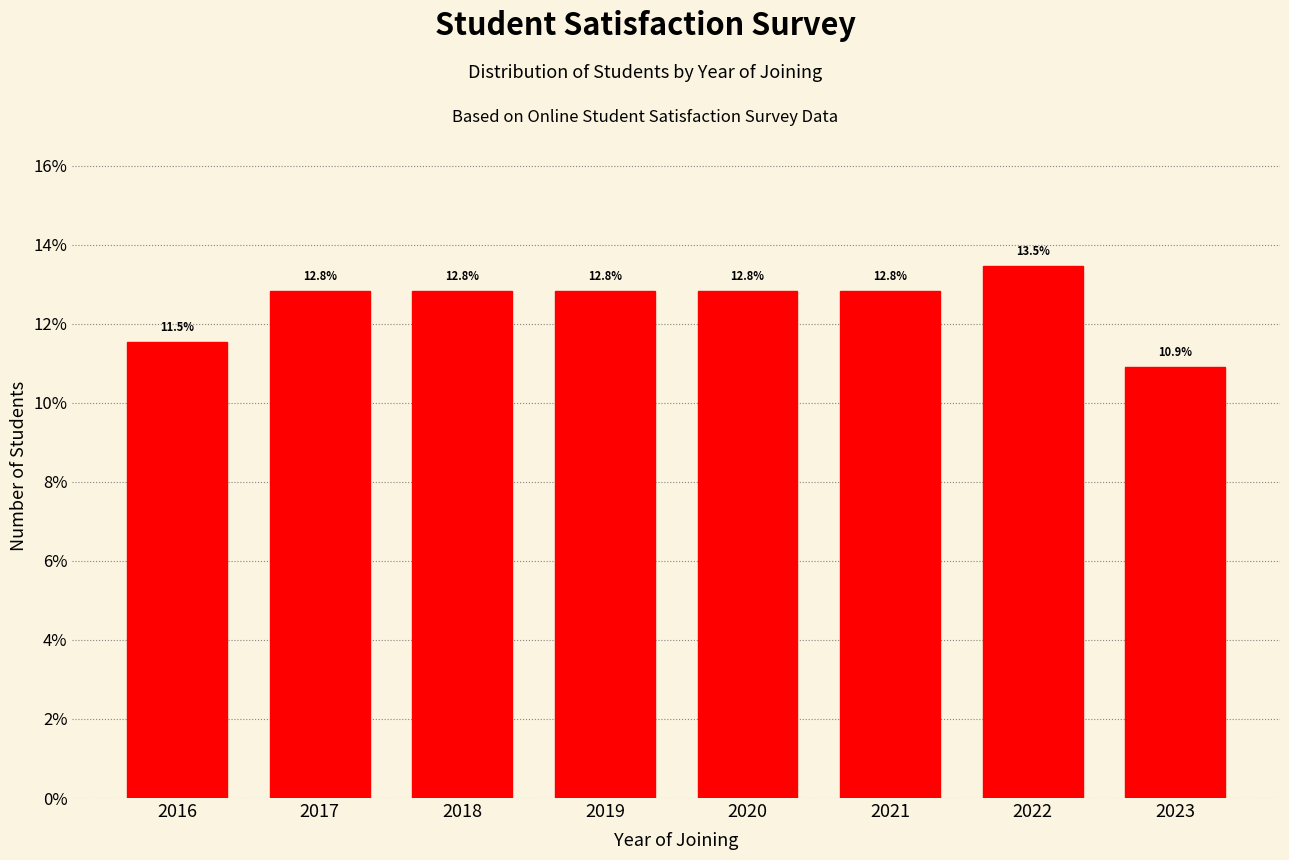

Reading left to right, transcribe all the data shown in this chart.

2016=11.5	2017=12.8	2018=12.8	2019=12.8	2020=12.8	2021=12.8	2022=13.5	2023=10.9